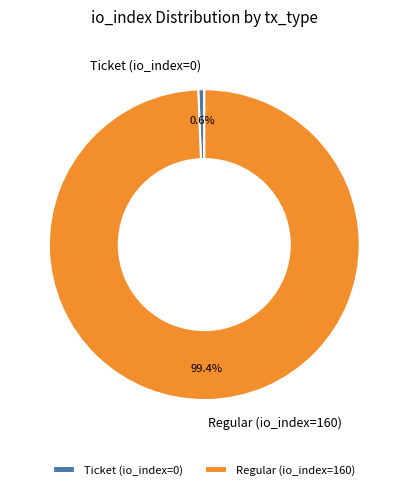

Is Regular (io_index=160) the majority of the pie?

Yes